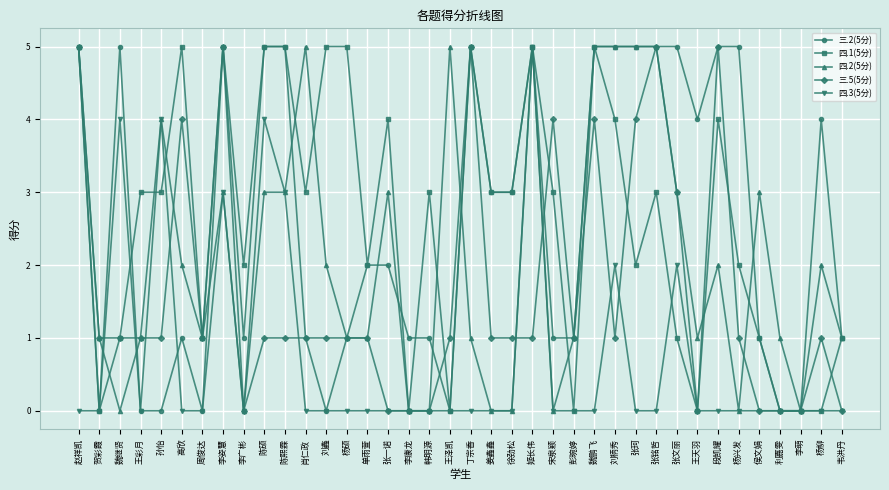

Reading left to right, transcribe all the data shown in this chart.

三.2(5分): 赵祥凯=5	贺彩霞=0	魏继贤=5	王彩月=0	孙怡=0	高欣=1	周俊达=0	李姿慧=5	李广彬=1	陈硕=5	陈熙霖=5	肖仁政=1	刘鑫=0	杨硕=1	单雨萱=2	张一诺=2	李康龙=1	韩明源=1	王泽凯=0	丁宗香=5	姜鑫鑫=3	徐劲松=3	姬长伟=5	宋泉颖=1	彭琬婷=1	魏鹏飞=5	刘柄秀=5	张珂=5	张铭哲=5	张文丽=5	王天羽=4	段凯耀=5	杨兴发=5	侯文娟=1	利嘉雯=0	李萌=0	杨柳=4	韦洪丹=1
四.1(5分): 赵祥凯=5	贺彩霞=0	魏继贤=1	王彩月=3	孙怡=3	高欣=5	周俊达=1	李姿慧=5	李广彬=2	陈硕=5	陈熙霖=5	肖仁政=3	刘鑫=5	杨硕=5	单雨萱=2	张一诺=4	李康龙=0	韩明源=3	王泽凯=0	丁宗香=5	姜鑫鑫=3	徐劲松=3	姬长伟=5	宋泉颖=3	彭琬婷=0	魏鹏飞=5	刘柄秀=4	张珂=2	张铭哲=3	张文丽=1	王天羽=0	段凯耀=4	杨兴发=2	侯文娟=1	利嘉雯=0	李萌=0	杨柳=0	韦洪丹=1
四.2(5分): 赵祥凯=5	贺彩霞=1	魏继贤=0	王彩月=1	孙怡=4	高欣=2	周俊达=1	李姿慧=3	李广彬=0	陈硕=3	陈熙霖=3	肖仁政=5	刘鑫=2	杨硕=1	单雨萱=1	张一诺=3	李康龙=0	韩明源=0	王泽凯=5	丁宗香=1	姜鑫鑫=0	徐劲松=0	姬长伟=5	宋泉颖=0	彭琬婷=1	魏鹏飞=5	刘柄秀=5	张珂=5	张铭哲=5	张文丽=3	王天羽=1	段凯耀=2	杨兴发=0	侯文娟=3	利嘉雯=1	李萌=0	杨柳=2	韦洪丹=1
三.5(5分): 赵祥凯=5	贺彩霞=1	魏继贤=1	王彩月=1	孙怡=1	高欣=4	周俊达=1	李姿慧=5	李广彬=0	陈硕=1	陈熙霖=1	肖仁政=1	刘鑫=1	杨硕=1	单雨萱=1	张一诺=0	李康龙=0	韩明源=0	王泽凯=1	丁宗香=5	姜鑫鑫=1	徐劲松=1	姬长伟=1	宋泉颖=4	彭琬婷=1	魏鹏飞=4	刘柄秀=1	张珂=4	张铭哲=5	张文丽=3	王天羽=0	段凯耀=5	杨兴发=1	侯文娟=0	利嘉雯=0	李萌=0	杨柳=1	韦洪丹=0
四.3(5分): 赵祥凯=0	贺彩霞=0	魏继贤=4	王彩月=0	孙怡=4	高欣=0	周俊达=0	李姿慧=3	李广彬=0	陈硕=4	陈熙霖=3	肖仁政=0	刘鑫=0	杨硕=0	单雨萱=0	张一诺=0	李康龙=0	韩明源=0	王泽凯=0	丁宗香=0	姜鑫鑫=0	徐劲松=0	姬长伟=5	宋泉颖=0	彭琬婷=0	魏鹏飞=0	刘柄秀=2	张珂=0	张铭哲=0	张文丽=2	王天羽=0	段凯耀=0	杨兴发=0	侯文娟=0	利嘉雯=0	李萌=0	杨柳=0	韦洪丹=0